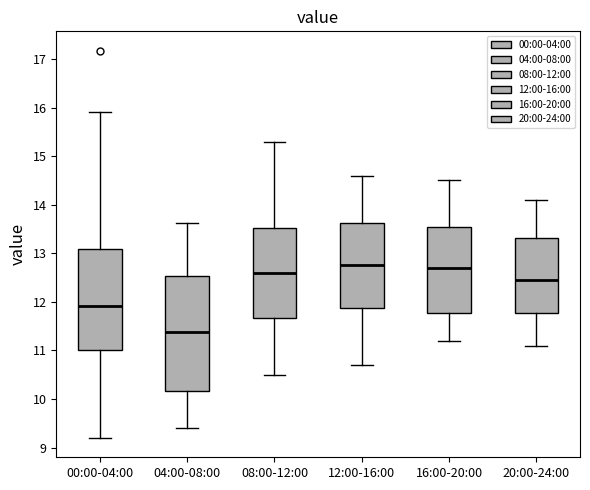

Which box is the tallest, from its lower edge to its upper edge?

04:00-08:00